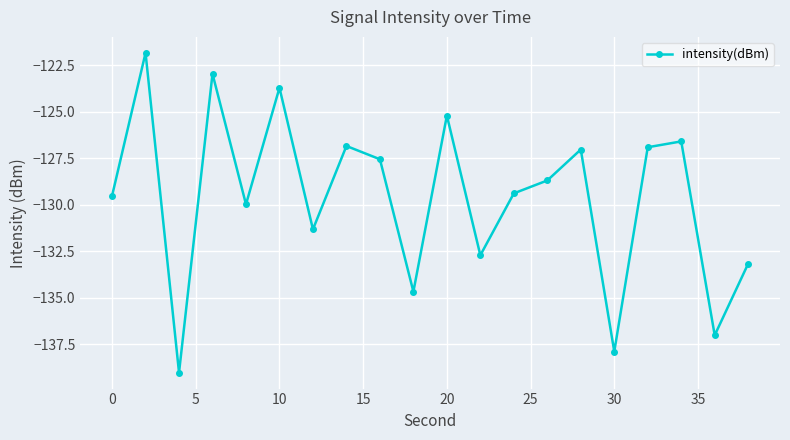

What is the maximum value shown in the chart?

-121.8